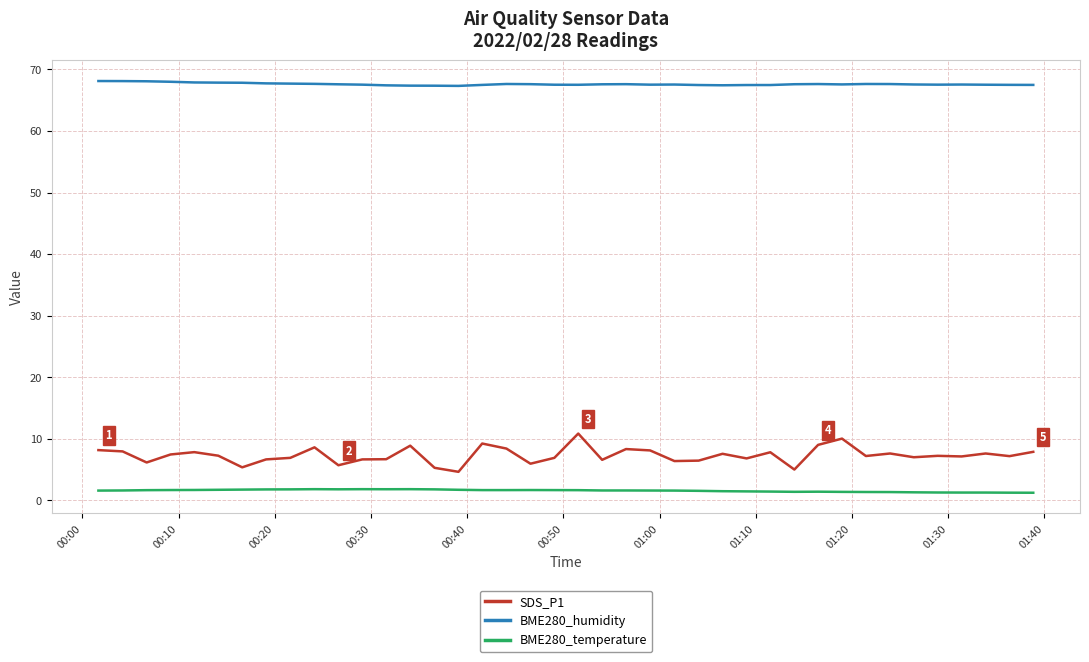

Count the number of data series in this chart.

3